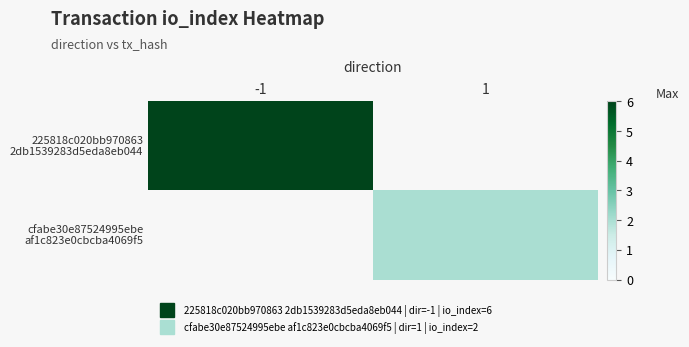

Where is 225818c020bb970863 2db1539283d5eda8eb044 nearest to the value 6?

-1